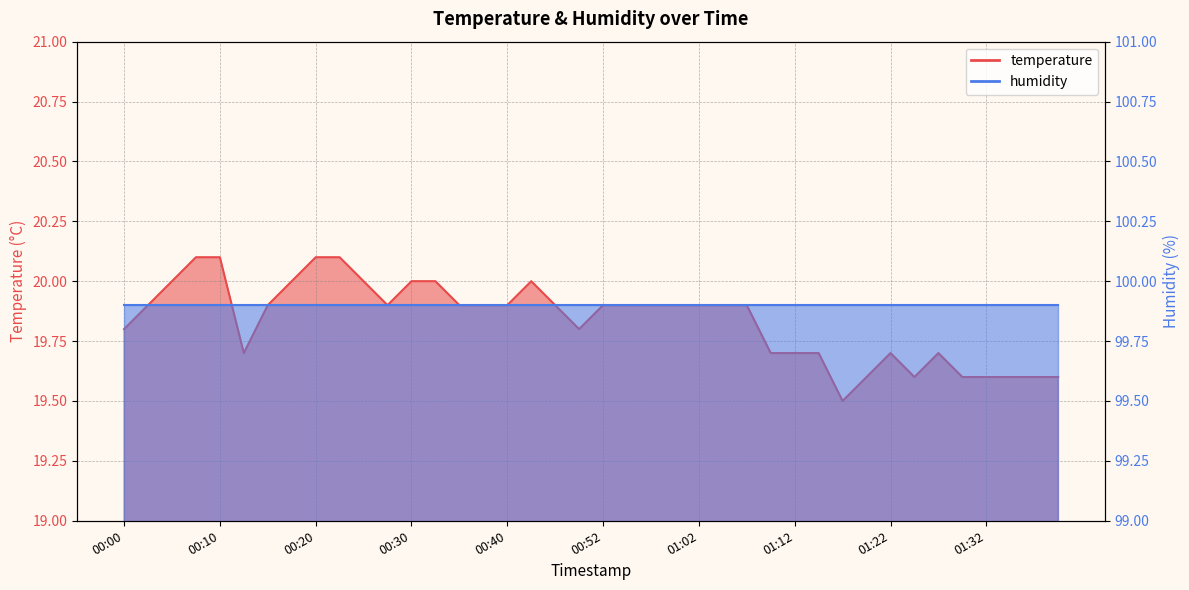

Reading left to right, list all the values displayed in this chart.

00:00=19.8	00:03=19.9	00:05=20.0	00:08=20.1	00:10=20.1	00:13=19.7	00:15=19.9	00:18=20.0	00:20=20.1	00:23=20.1	00:25=20.0	00:27=19.9	00:30=20.0	00:32=20.0	00:35=19.9	00:37=19.9	00:40=19.9	00:42=20.0	00:47=19.9	00:50=19.8	00:52=19.9	00:55=19.9	00:57=19.9	01:00=19.9	01:02=19.9	01:05=19.9	01:07=19.9	01:09=19.7	01:12=19.7	01:14=19.7	01:17=19.5	01:19=19.6	01:22=19.7	01:24=19.6	01:27=19.7	01:30=19.6	01:32=19.6	01:35=19.6	01:37=19.6	01:40=19.6